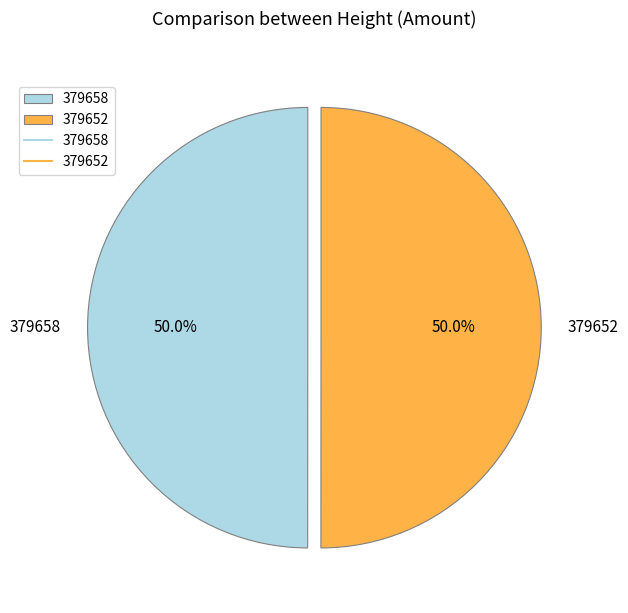

What percentage is the 379658 slice, to the nearest percent?

50%